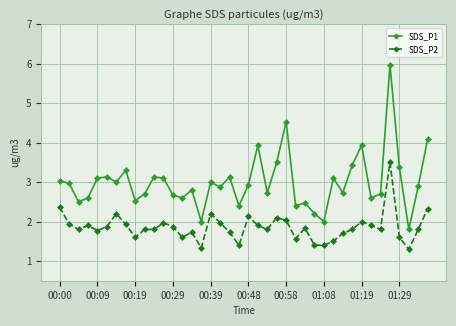

Which series has the largest range (max minus min)?

SDS_P1